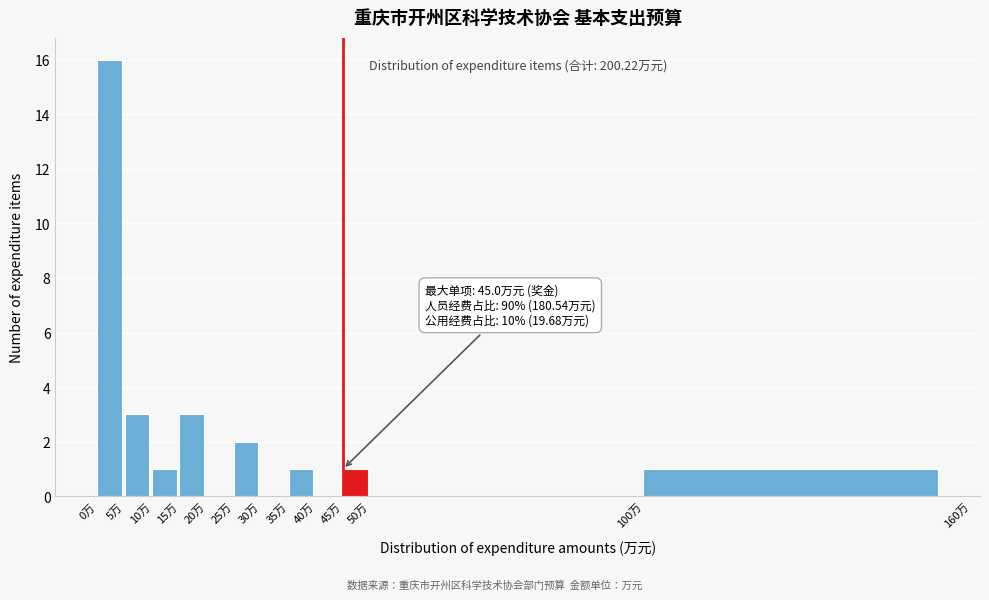

Which range on the x-axis has the tallest bar?

0 to 5